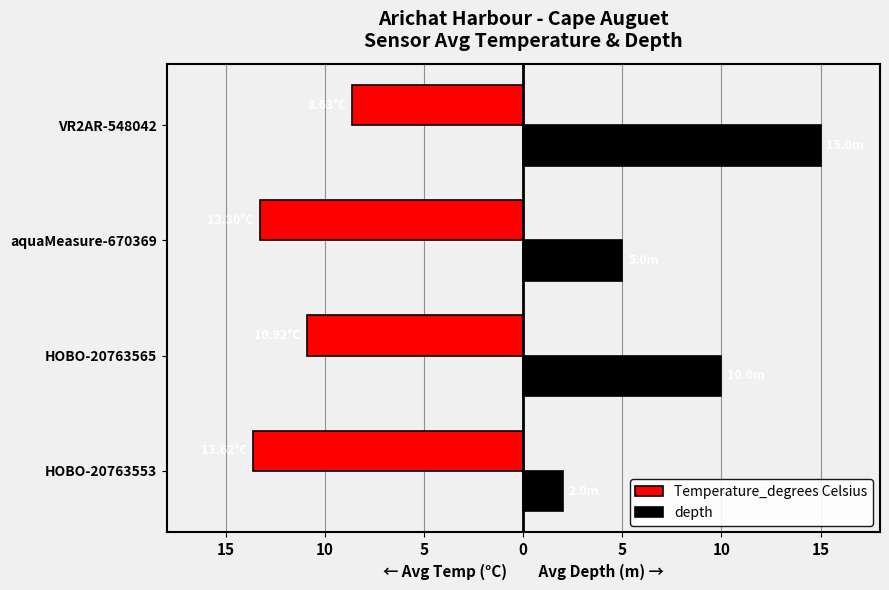

Reading left to right, extract all data points from this chart.

Temperature_degrees Celsius: -13.6	-10.9	-13.3	-8.6
depth: 2.0	10.0	5.0	15.0